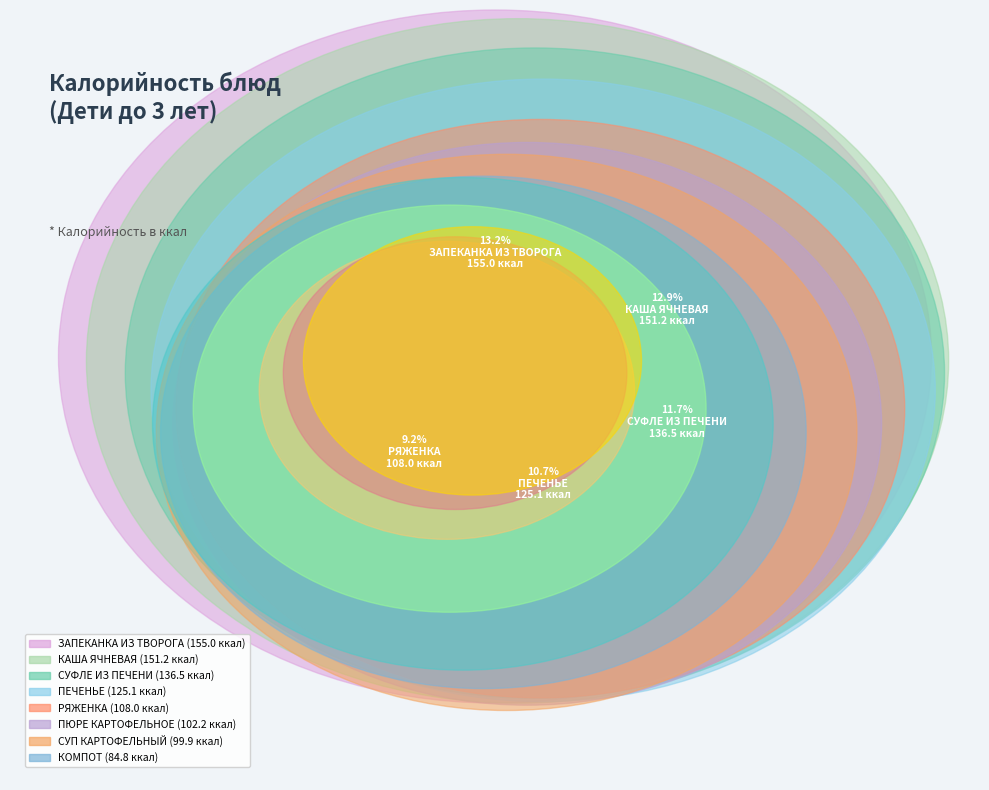

Is it true that КОМПОТ is 19% of the pie?

False